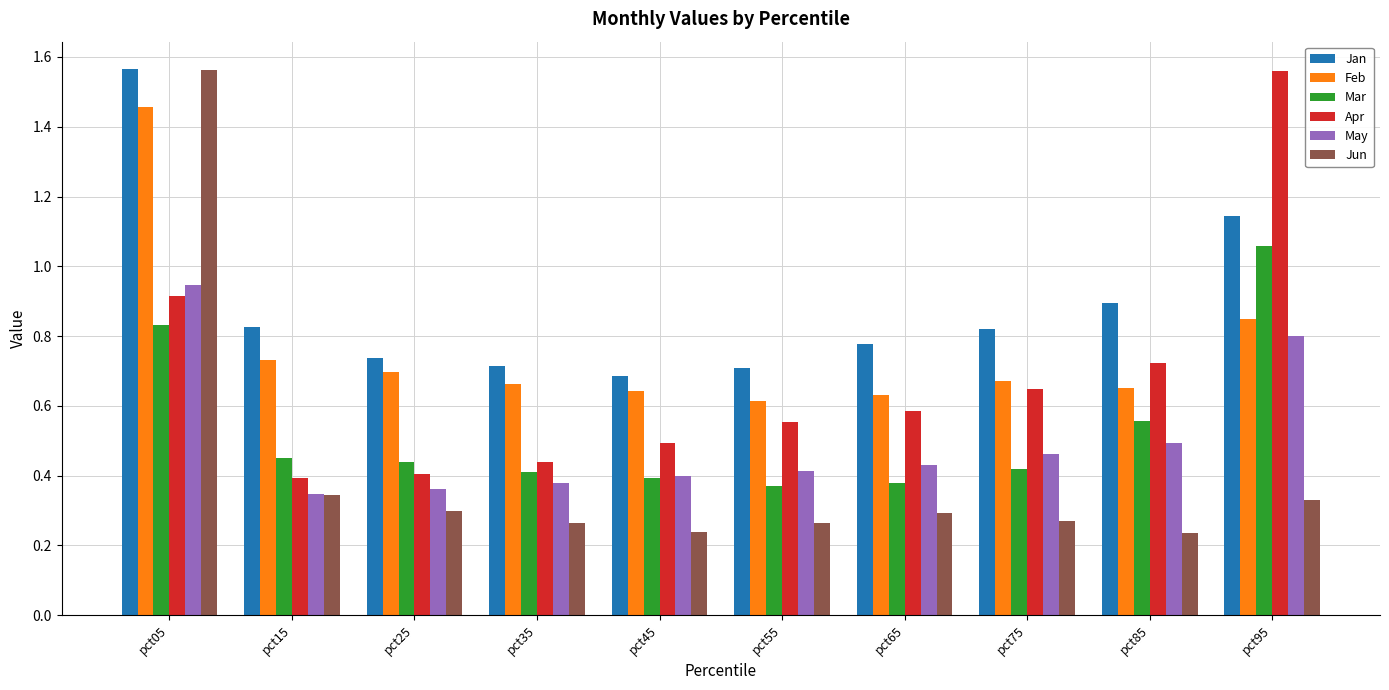

What are all the series names shown in the legend?

Jan, Feb, Mar, Apr, May, Jun